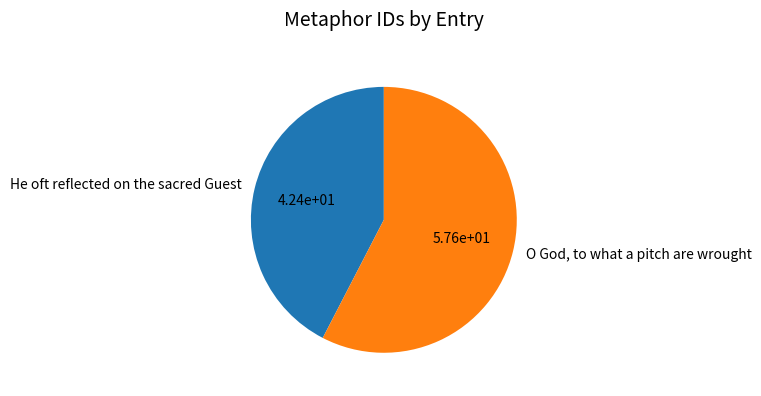

Which category accounts for the majority?

O God, to what a pitch are wrought